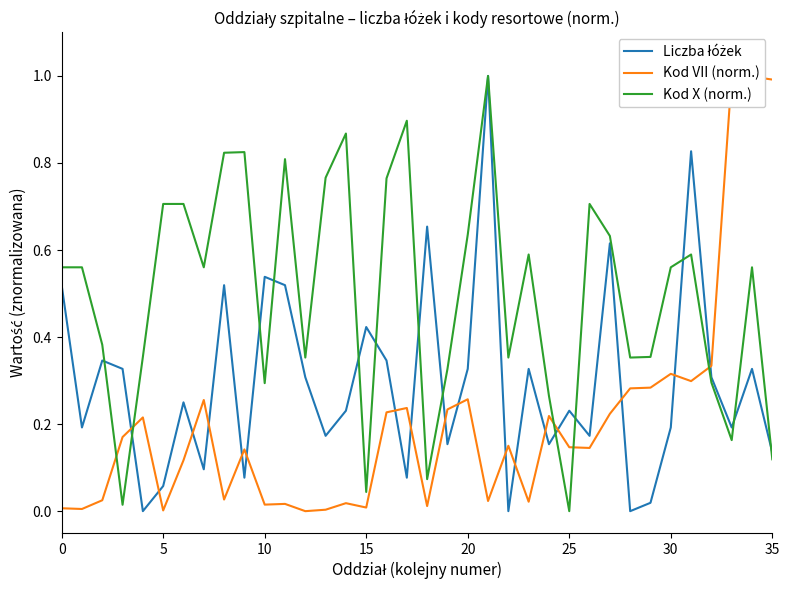

Is this an area chart (filled region under the line)?

No